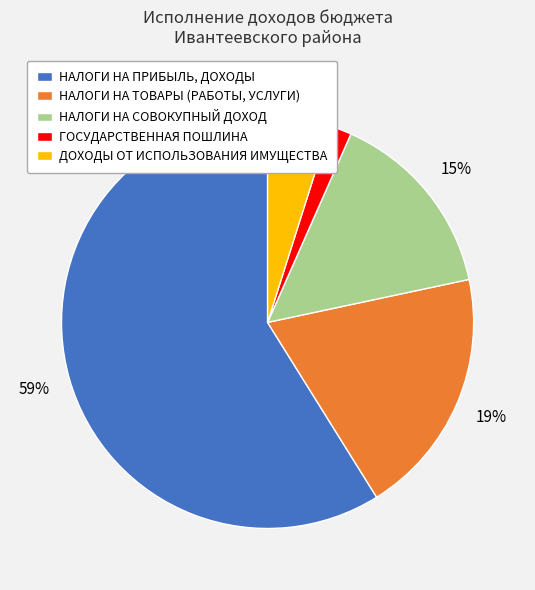

Is it true that НАЛОГИ НА ТОВАРЫ (РАБОТЫ, УСЛУГИ) is 7% of the pie?

False